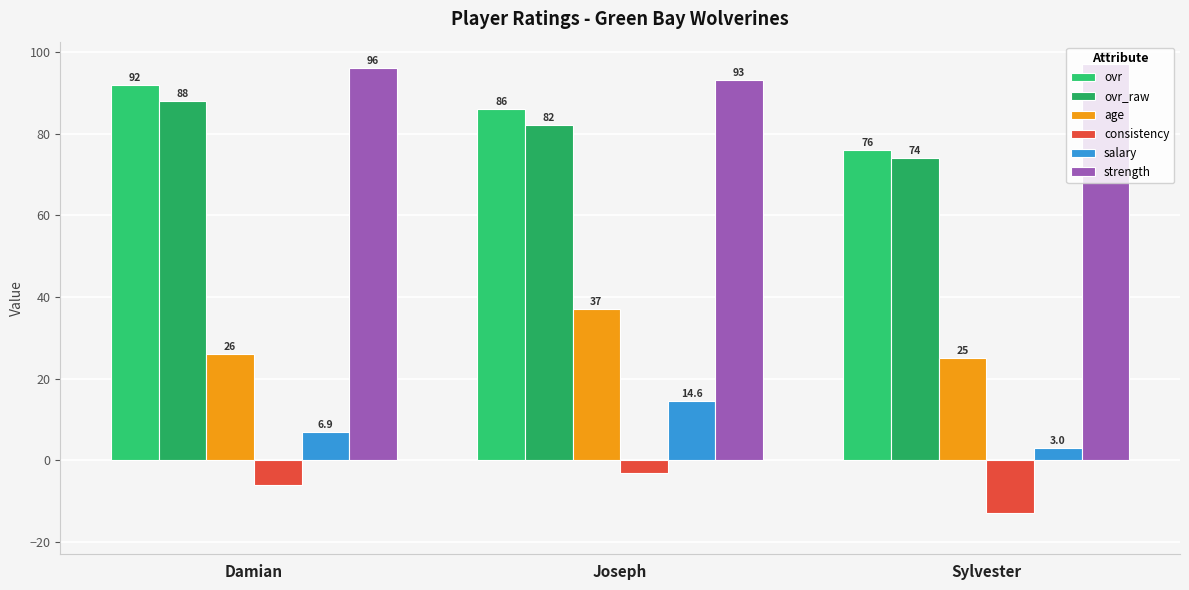

What is the label of the 2nd bar from the right?

Joseph